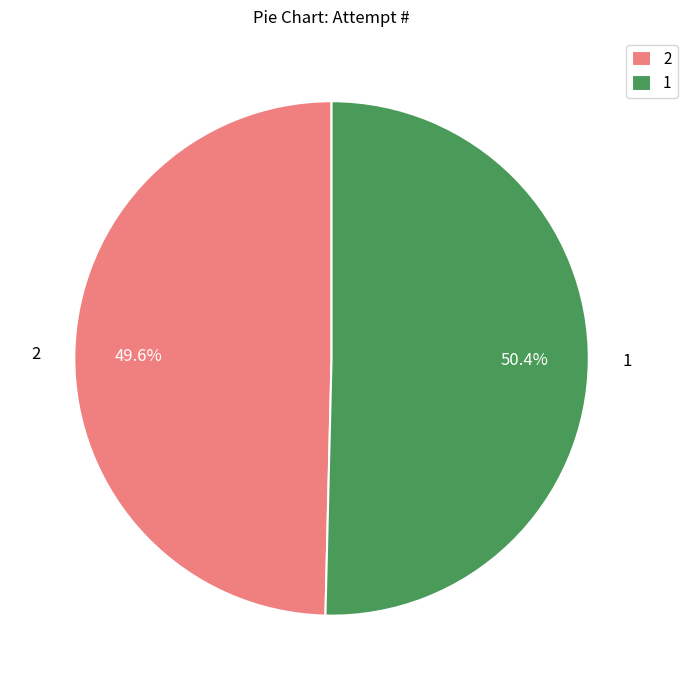

What is the majority slice?

1